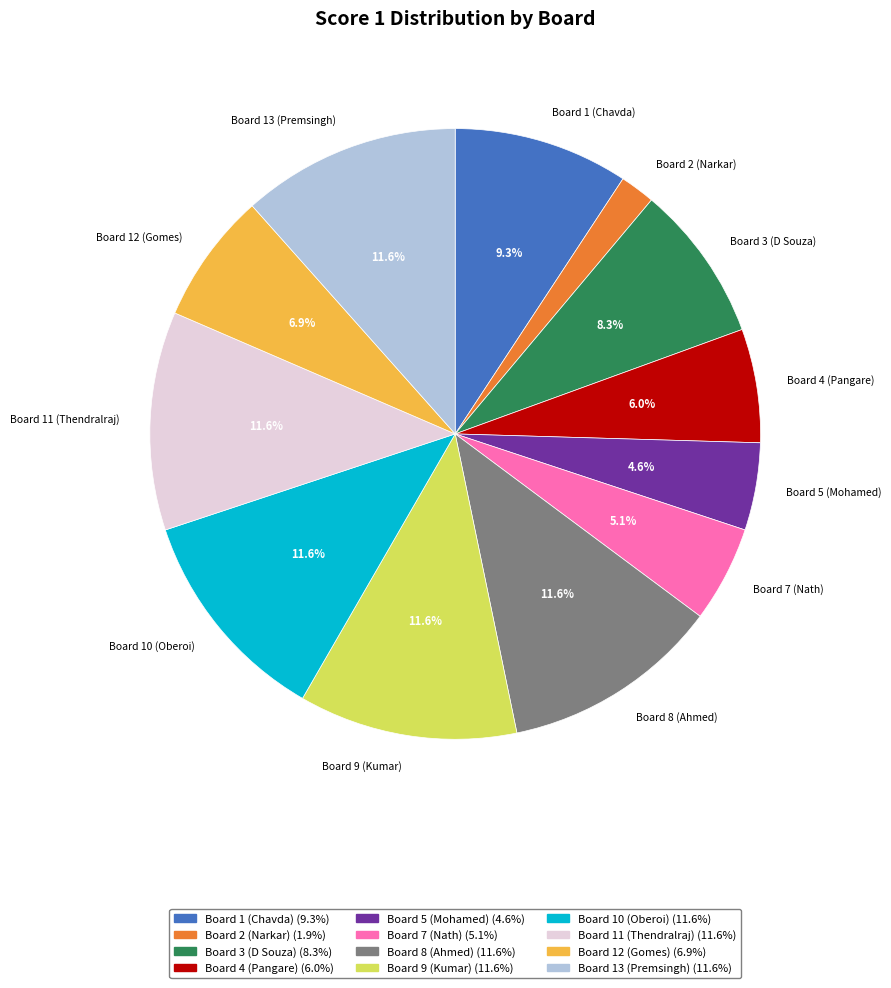

To the nearest percent, what is the average slice percentage?

8%